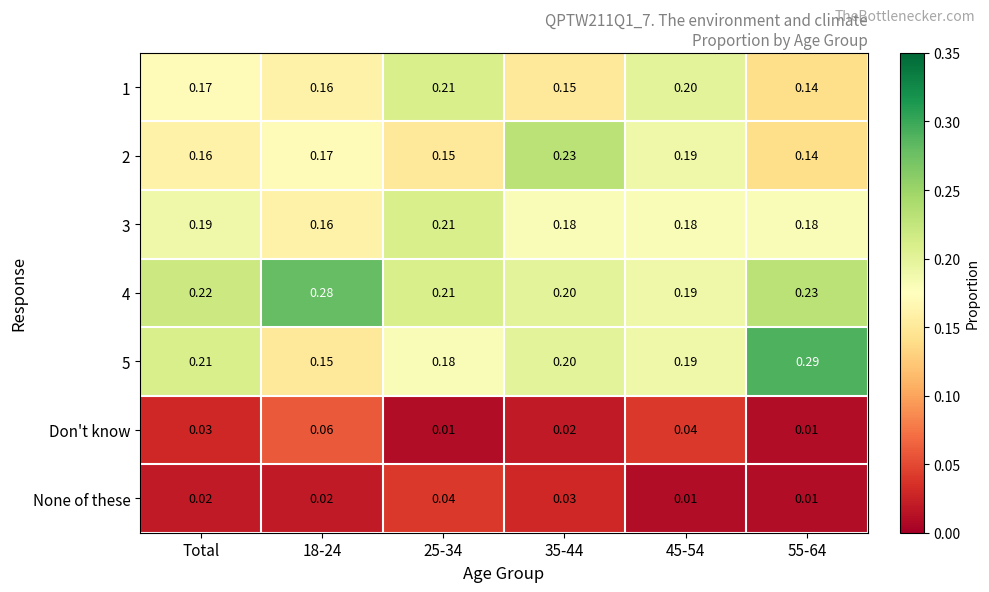

Is the value of 4 at Total greater than the value of None of these at 35-44?

Yes